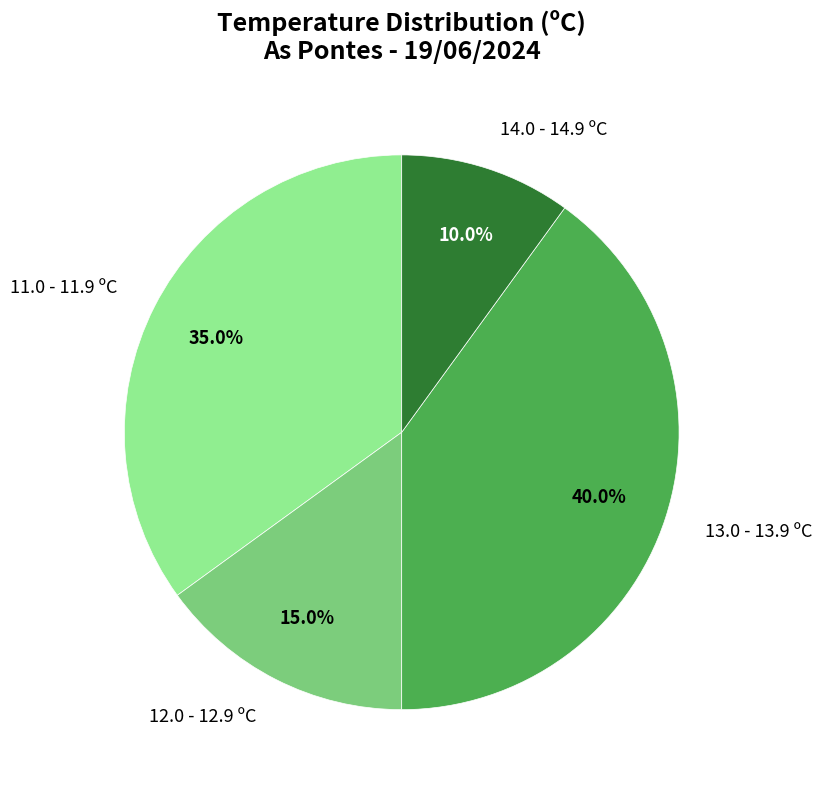

How many segments does this pie chart have?

4